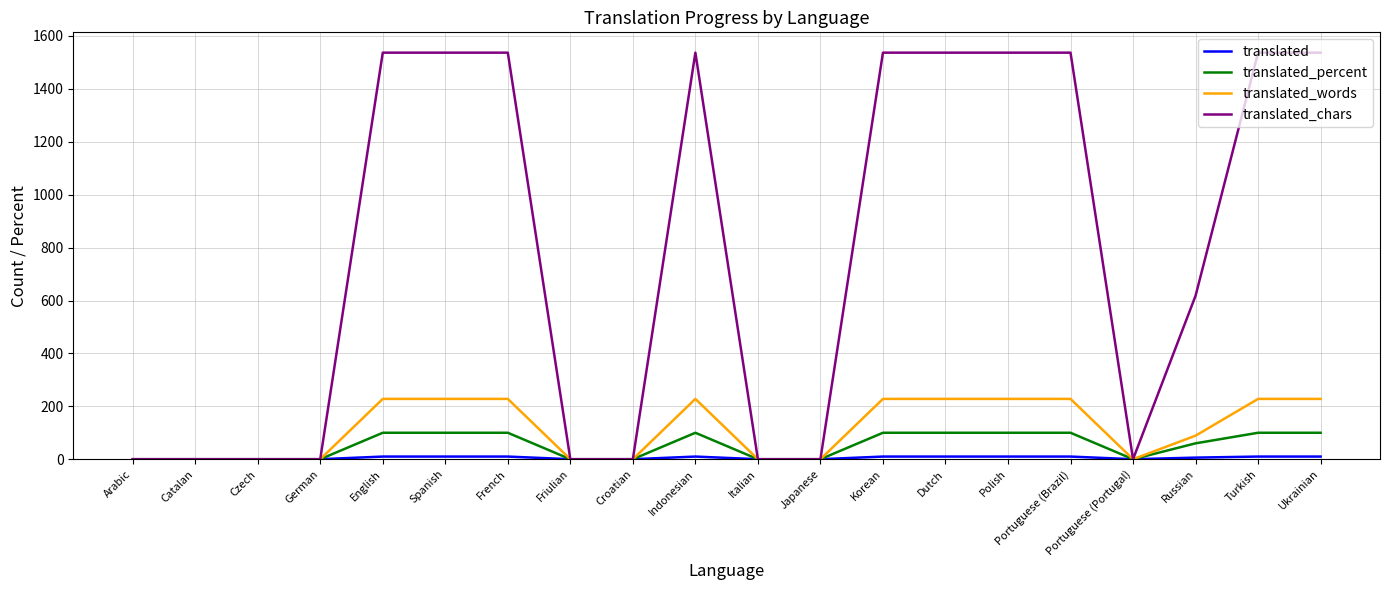

What is the greatest value displayed?

1537